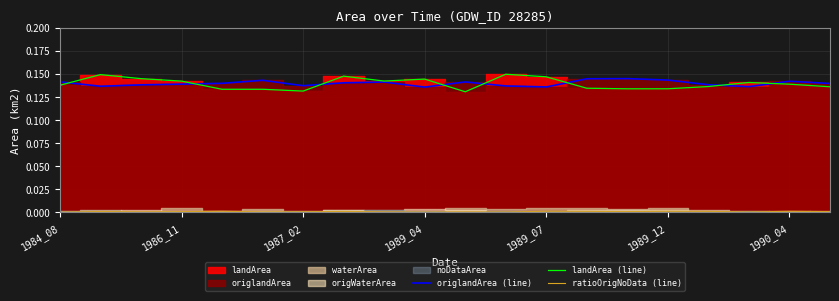

How many interior local peaks does the ratioOrigNoData (line) series have?

7